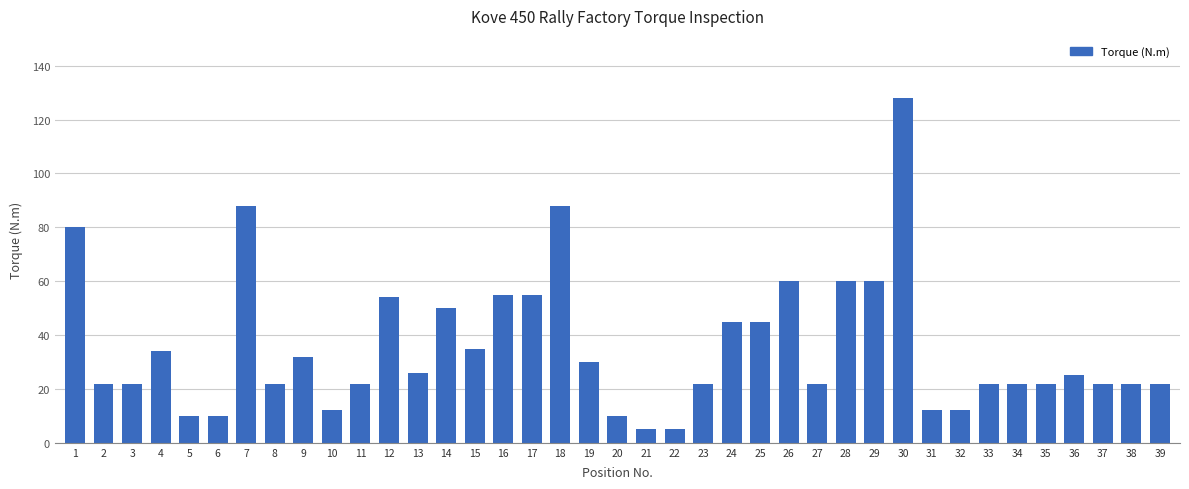

Which label corresponds to the largest value in the chart?

30